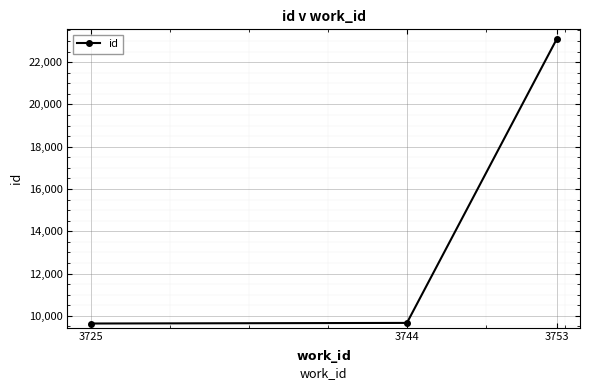

The chart shows a value of 9666 at 3744. True or false?

True